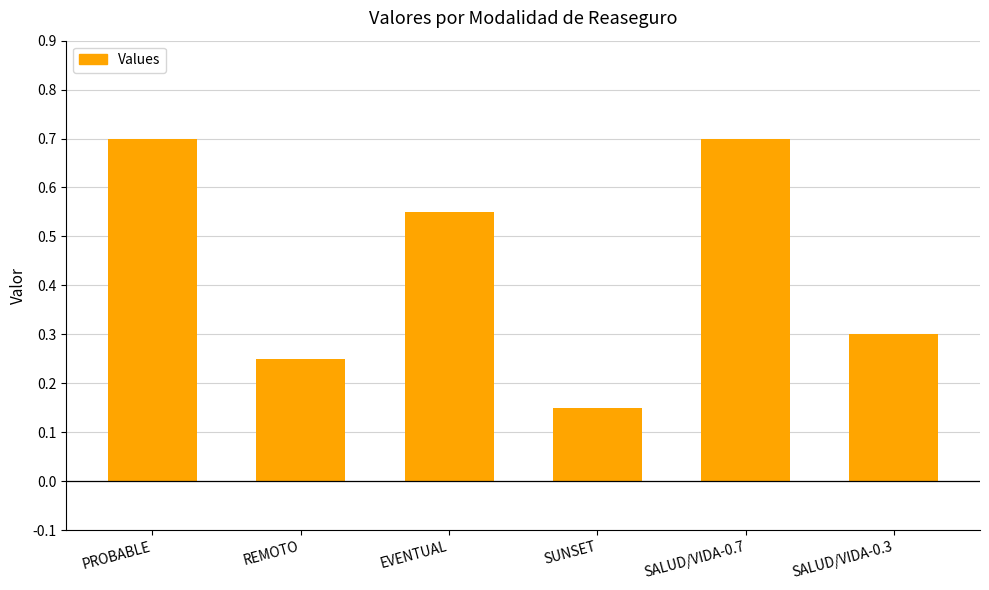

Count the values in the range 0 to 1.

6